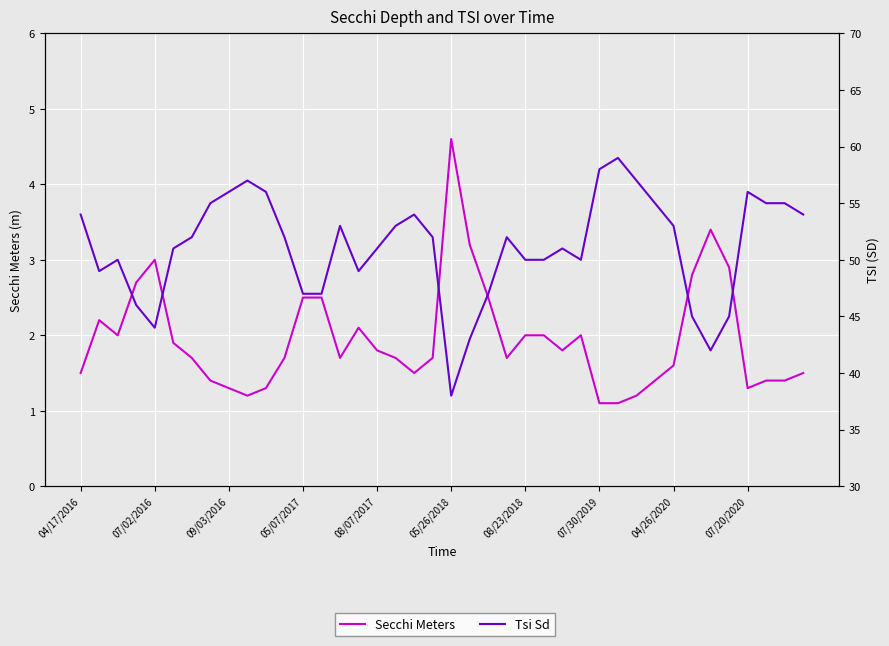

Rank the series by their maximum value, from lowest to highest.

Secchi Meters, Tsi Sd